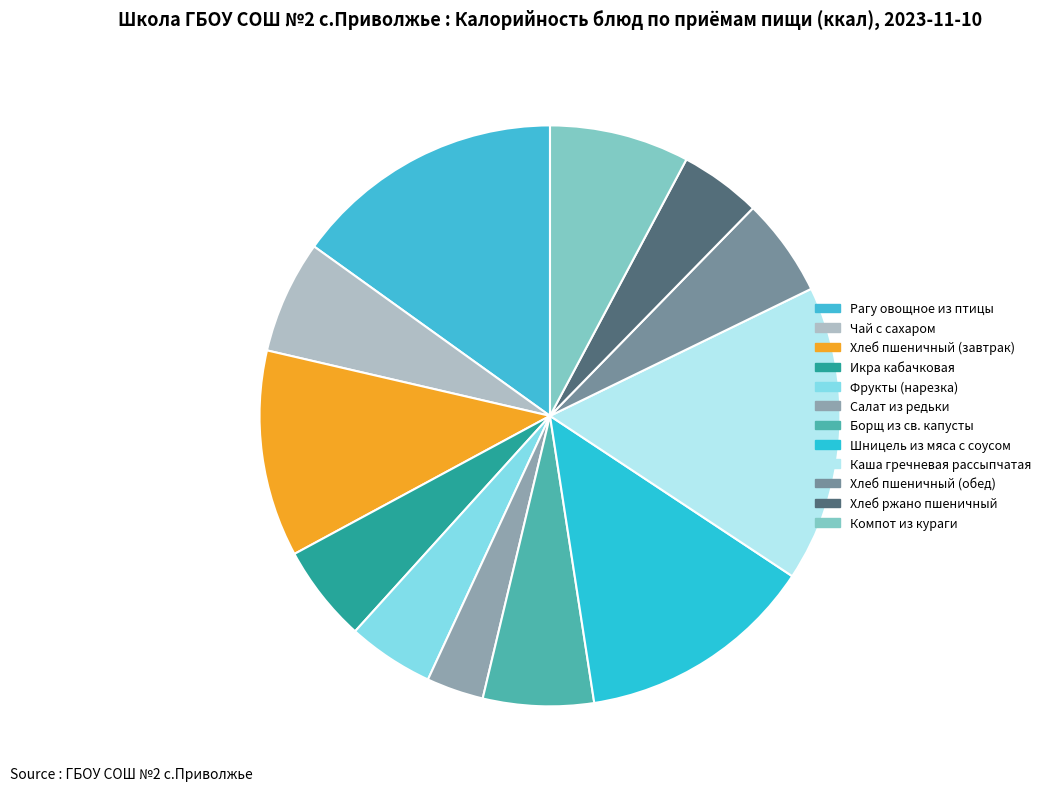

What percentage is the Рагу овощное из птицы slice, to the nearest percent?

15%